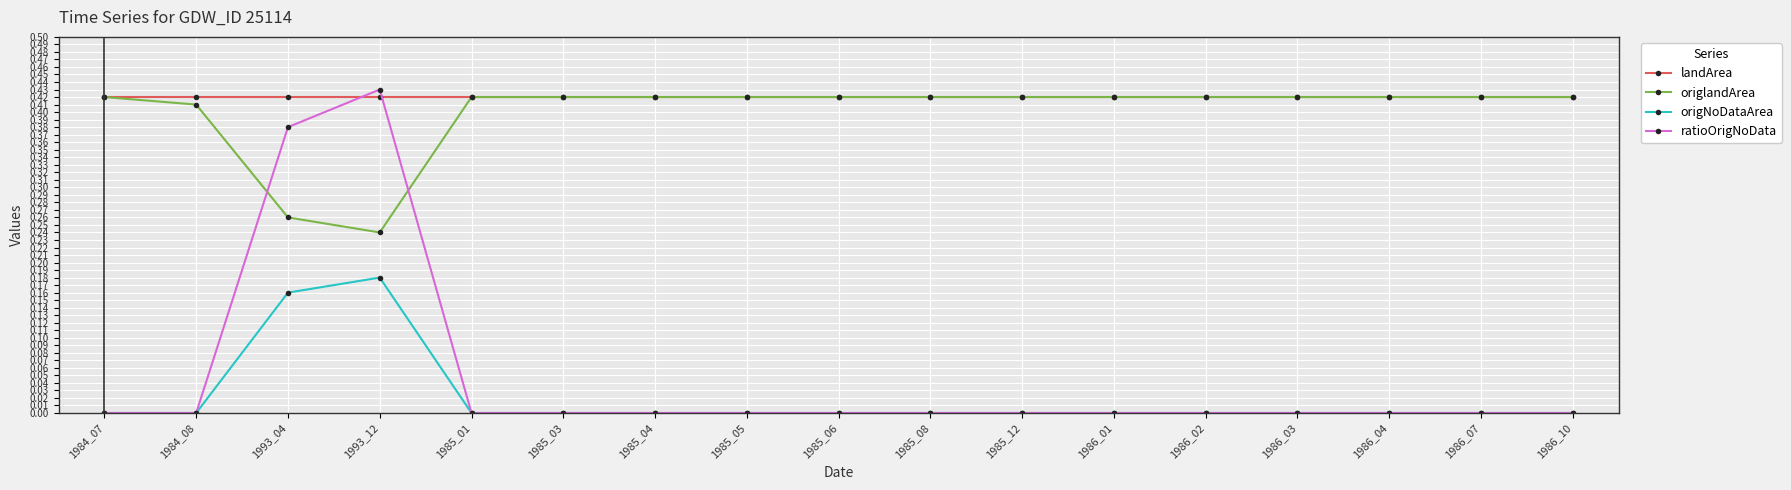

Which series changed the most between 1984_08 and 1986_03?

origlandArea